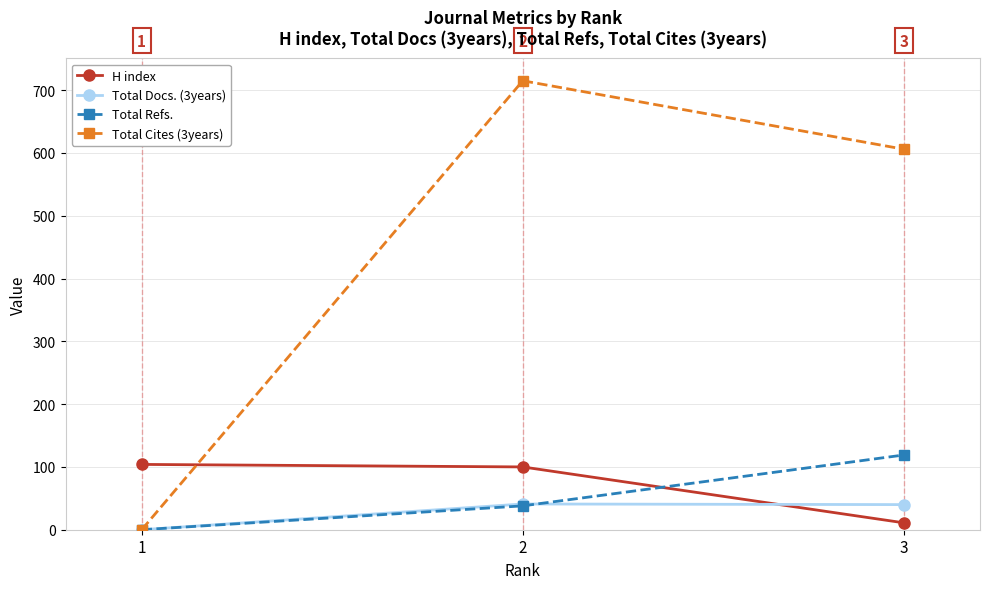

List the series in order of their peak value, highest first.

Total Cites (3years), Total Refs., H index, Total Docs. (3years)